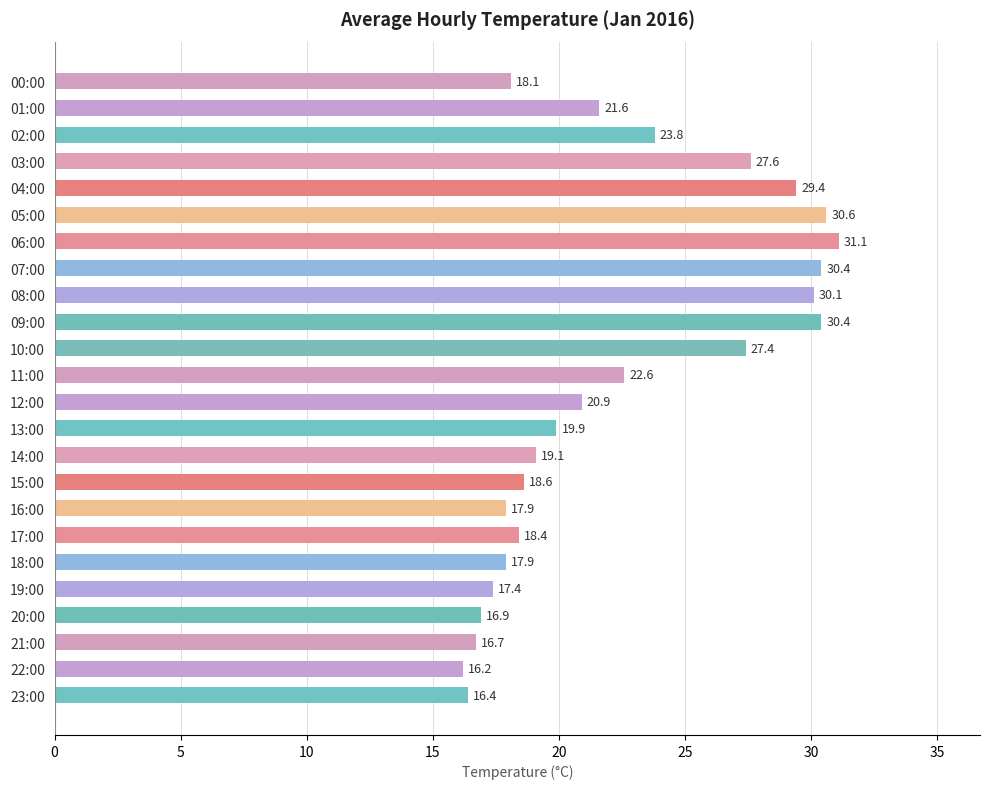

True or false: the data shows 27.6 at 03:00.

True